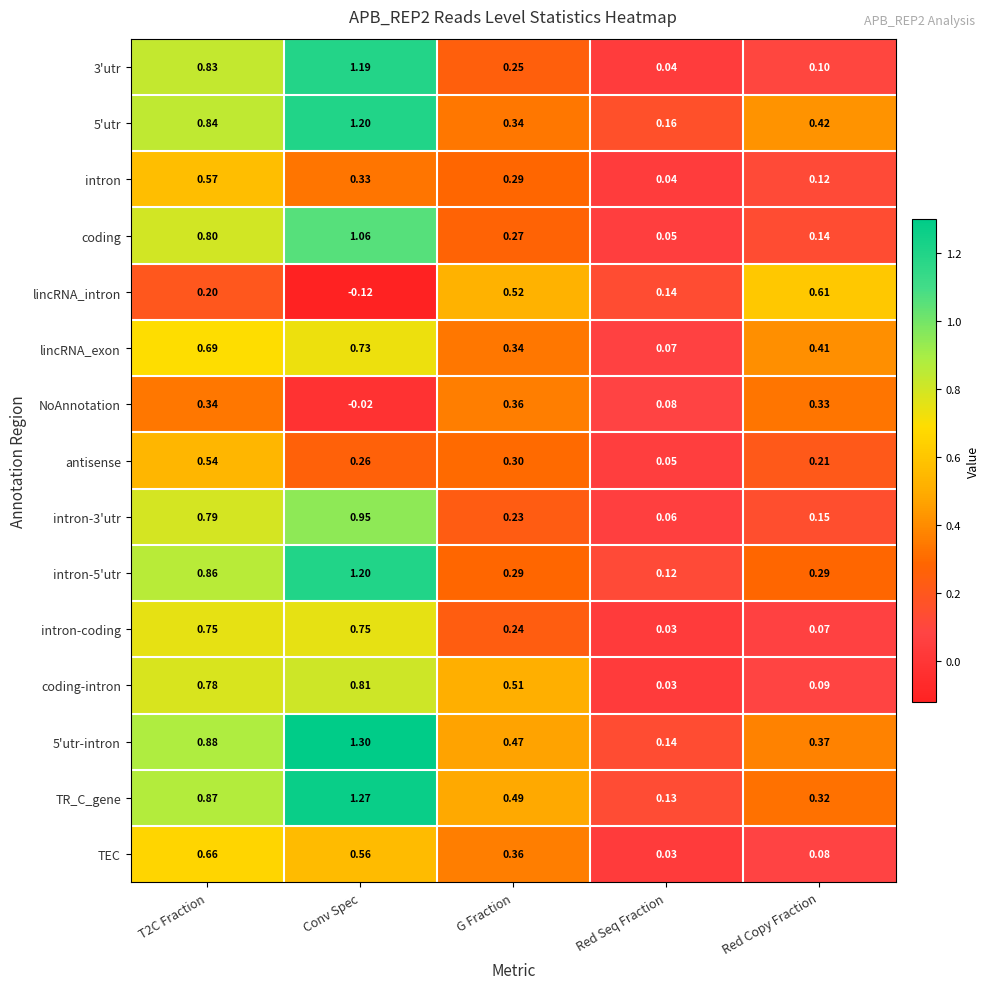

At which category is the sum across all series the highest?

Conv Spec